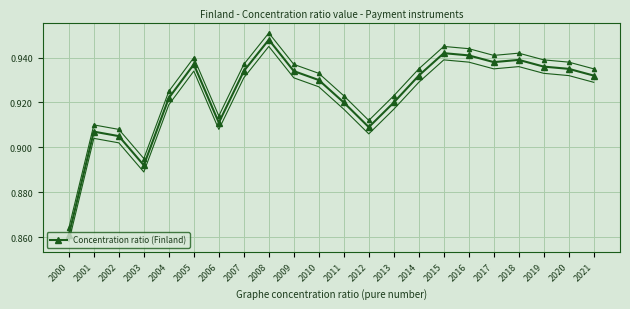

Reading right to left, extract all data points from this chart.

2021=0.9	2020=0.9	2019=0.9	2018=0.9	2017=0.9	2016=0.9	2015=0.9	2014=0.9	2013=0.9	2012=0.9	2011=0.9	2010=0.9	2009=0.9	2008=0.9	2007=0.9	2006=0.9	2005=0.9	2004=0.9	2003=0.9	2002=0.9	2001=0.9	2000=0.9